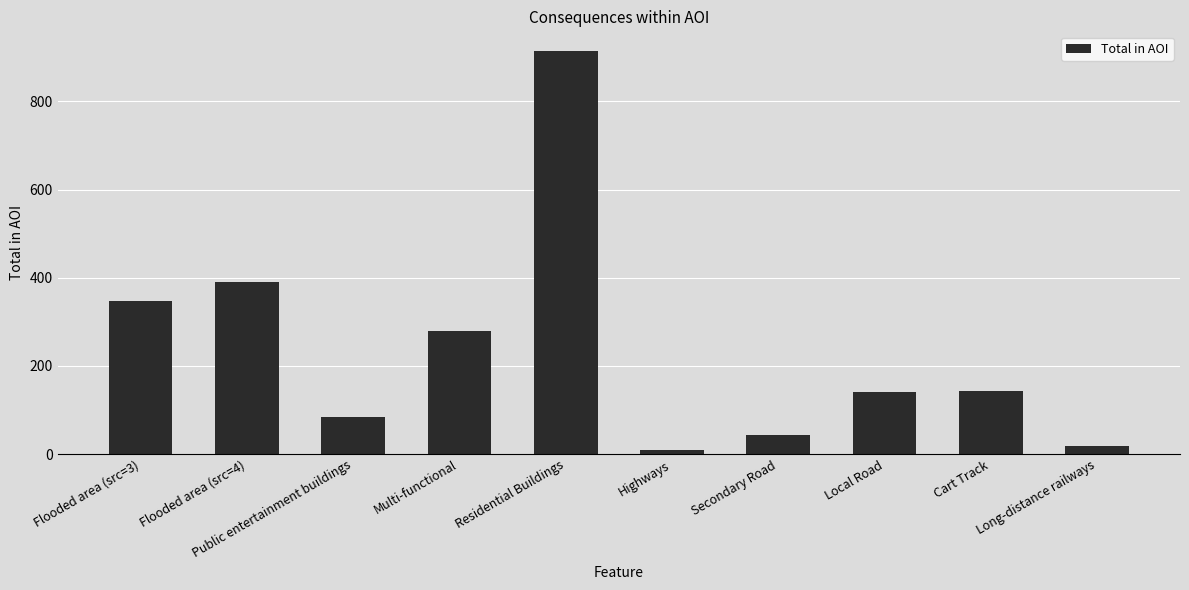

The value at Flooded area (src=3) is 348.1. True or false?

True